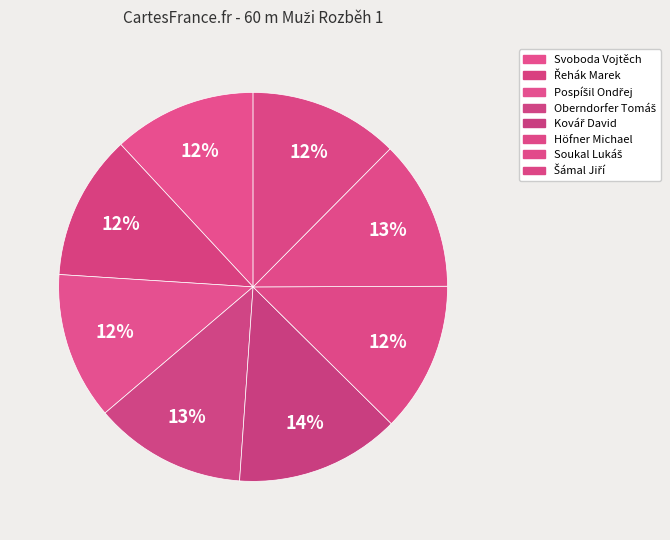

Which slice is the largest?

Kovář David